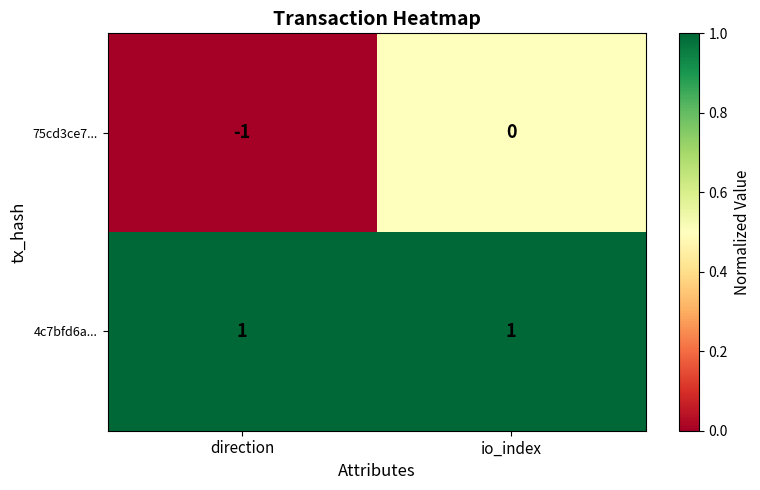

Reading left to right, transcribe all the data shown in this chart.

75cd3ce7...: direction=-1	io_index=0
4c7bfd6a...: direction=1	io_index=1